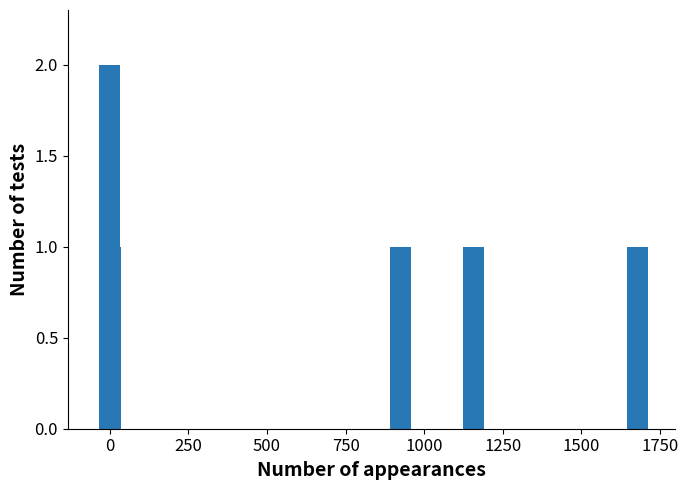

What is the value of the 5th bar from the left?

1